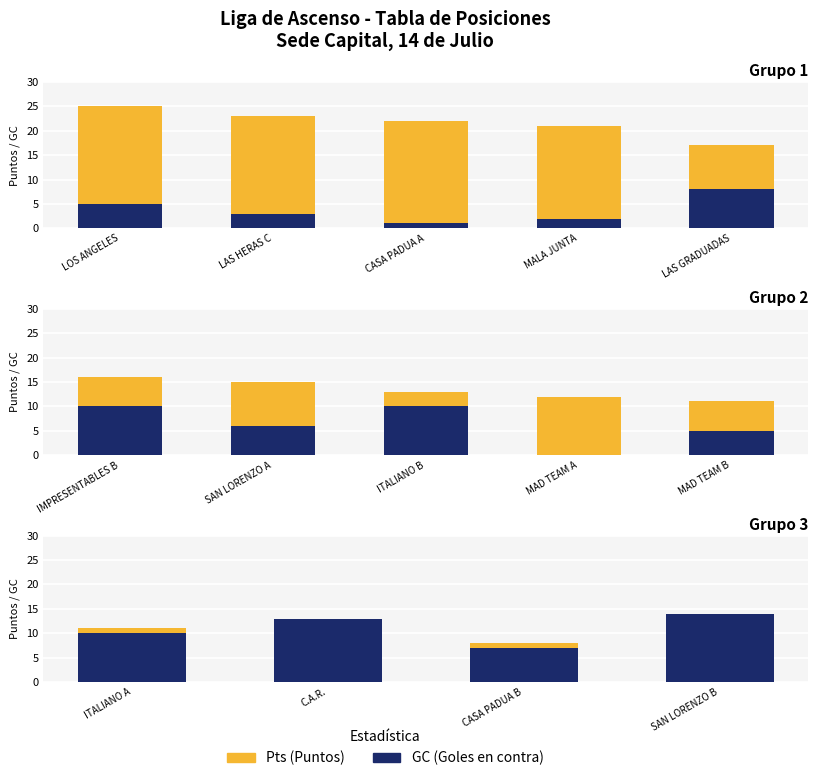

Between C.A.R. and CASA PADUA B, which series saw the biggest shift?

GC